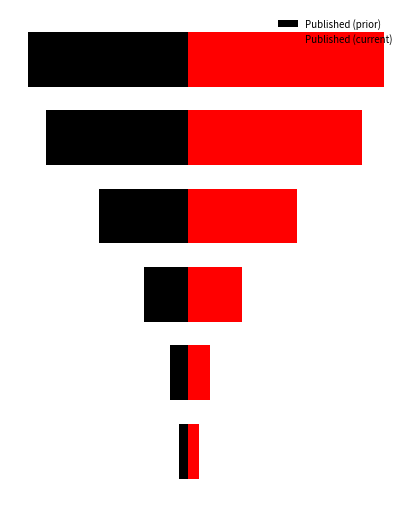

How many groups of bars are there?

6